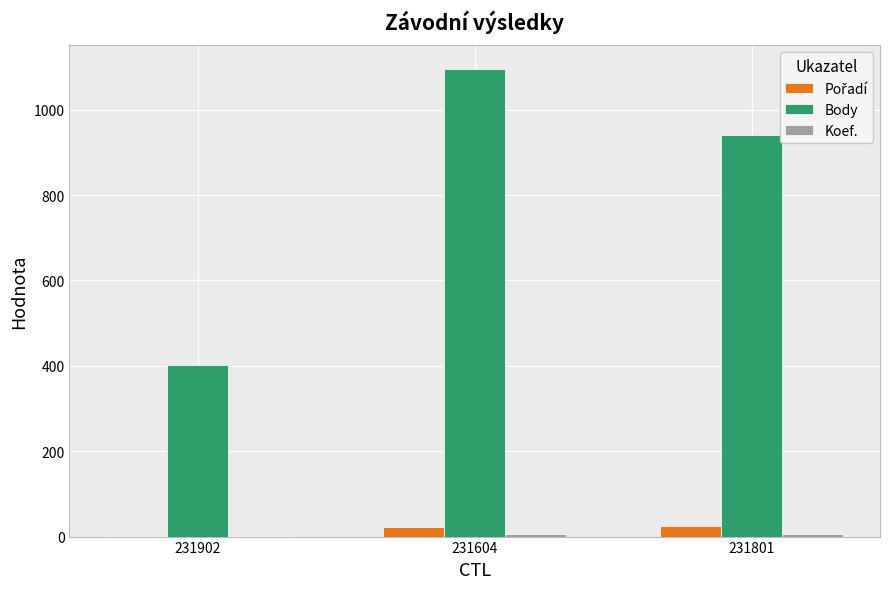

Does the chart contain stacked bars?

No